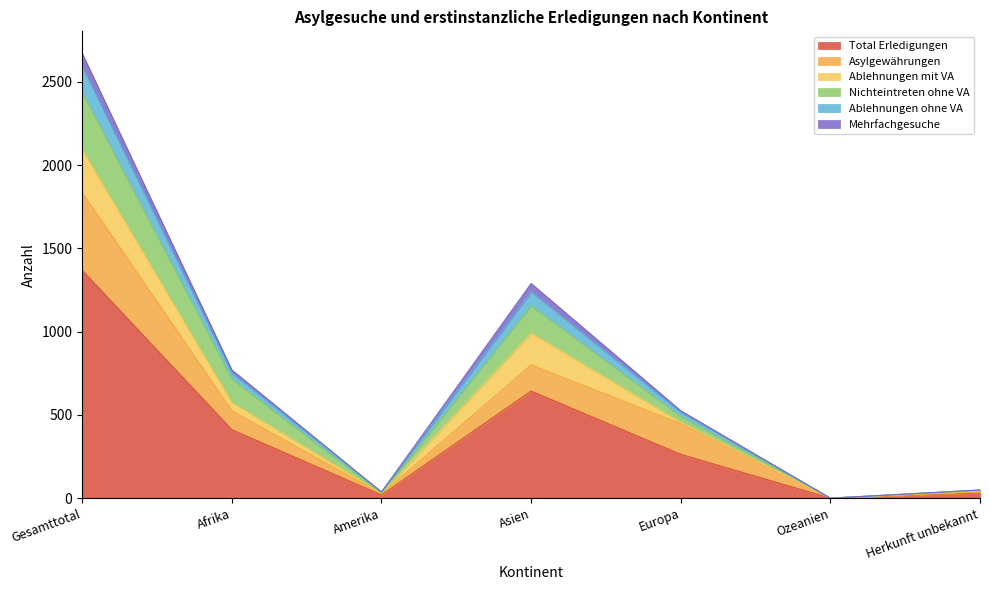

At how many categories does at least one series exceed 2097?

1